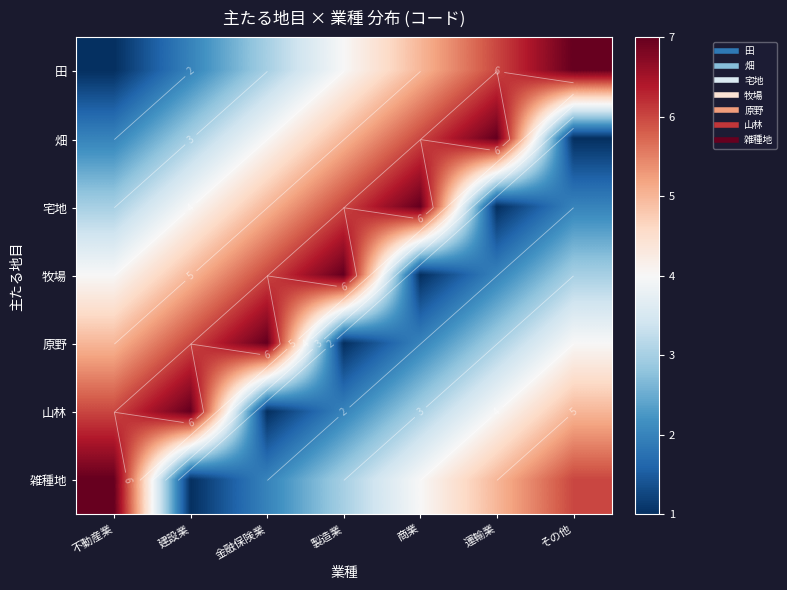

What is the spread (max minus min) of values at 製造業?

6